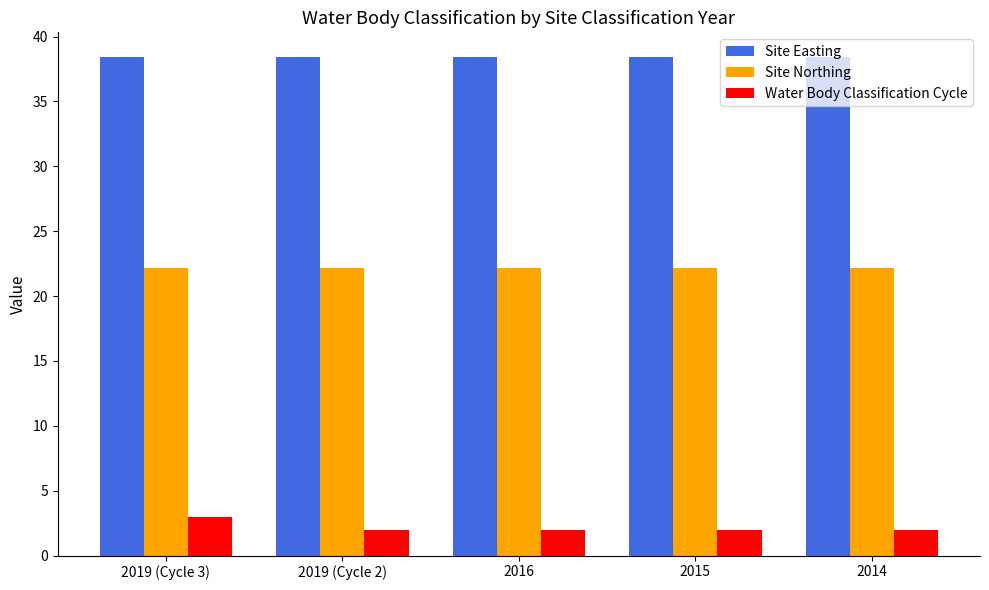

True or false: Site Easting has a value of 55.6 at 2016.

False